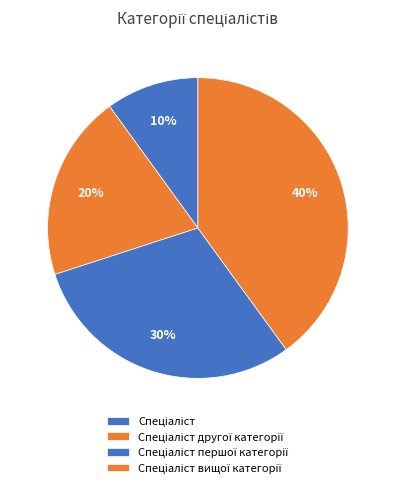

Combined, what portion of the pie is Спеціаліст другої категорії and Спеціаліст?

30.0%